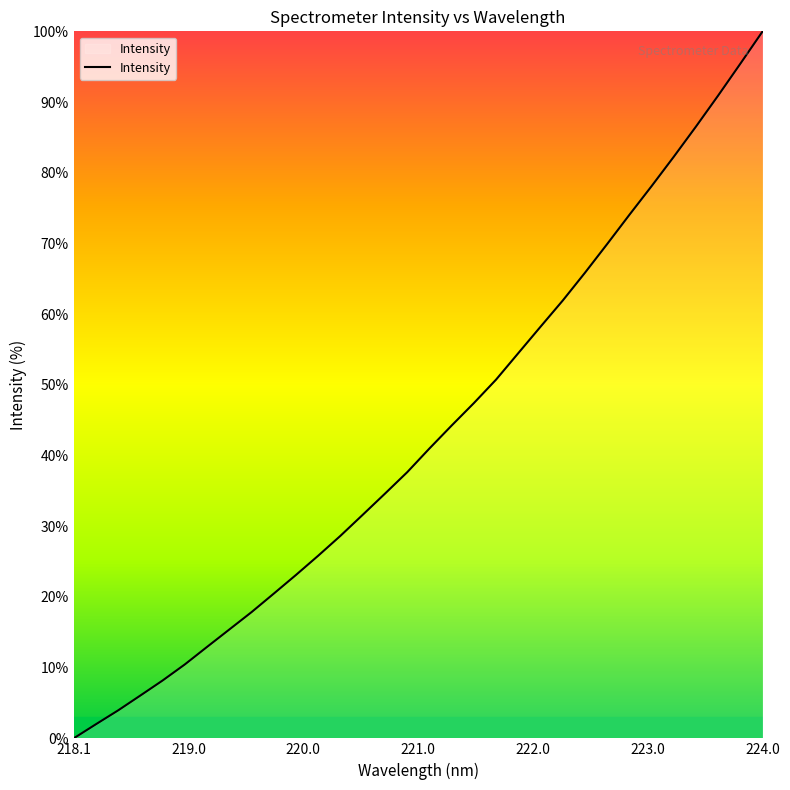

How many values are above zero?

31